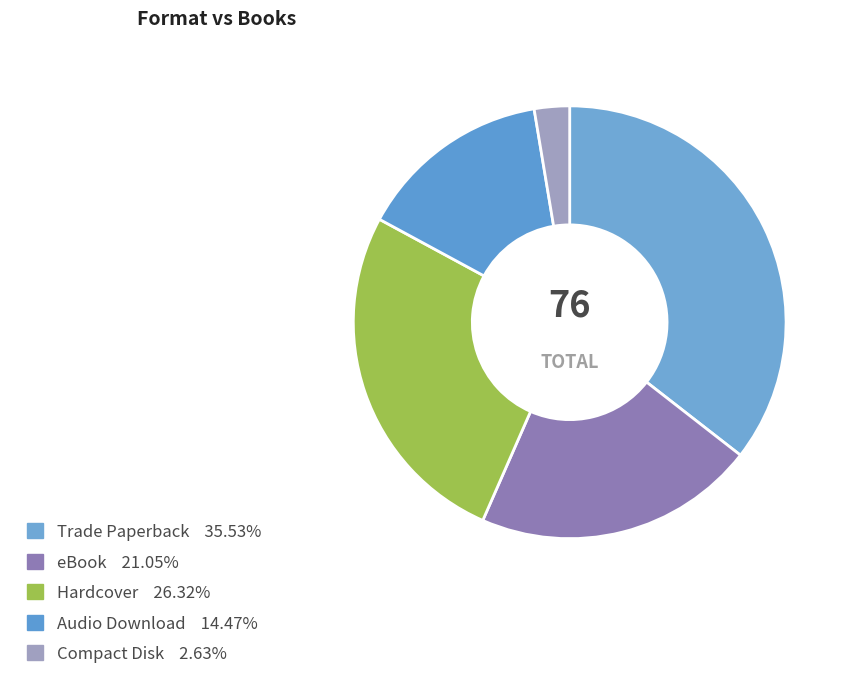

To the nearest percent, what is the difference between the largest and smallest slice percentages?

33%